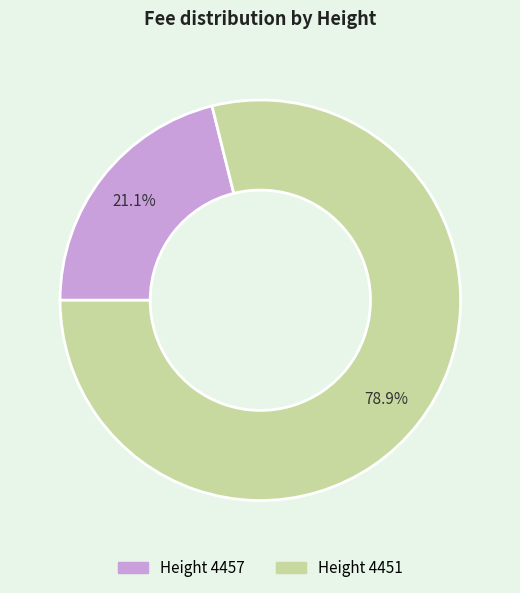

Is there a majority slice in this chart?

Yes